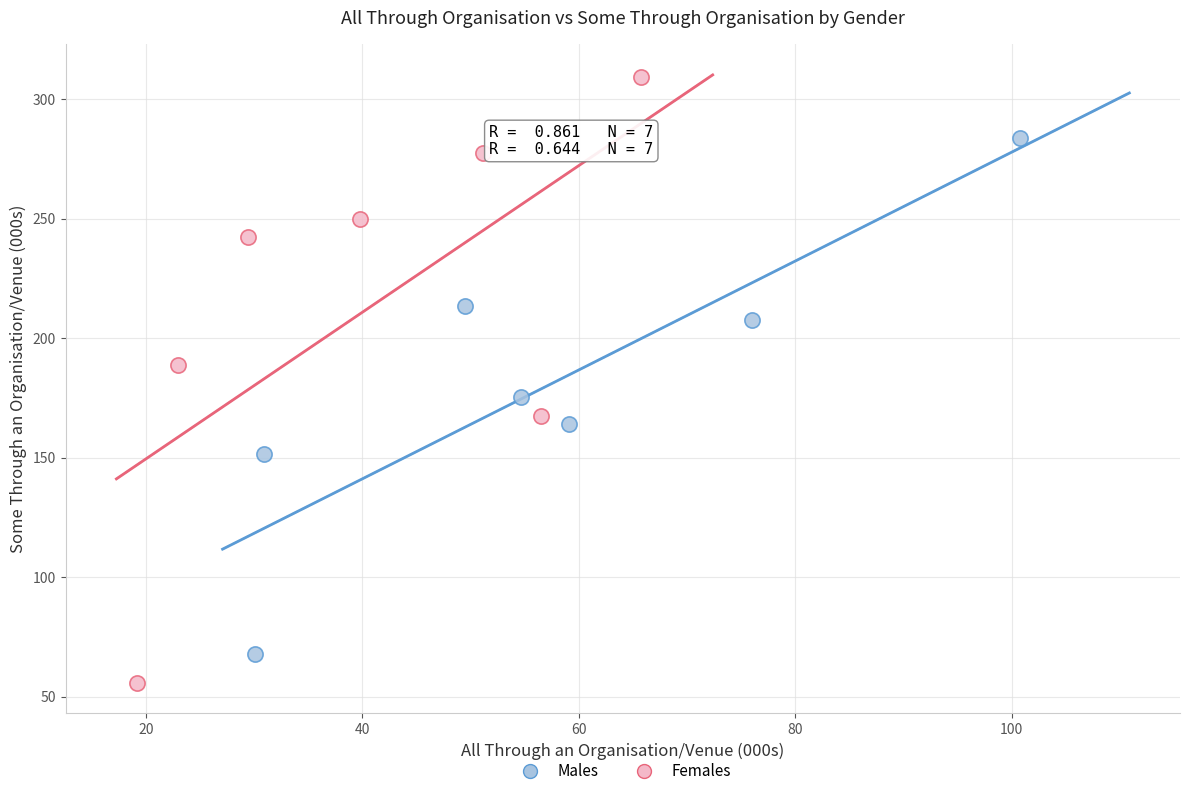

Which series contains the highest Y value?

Females